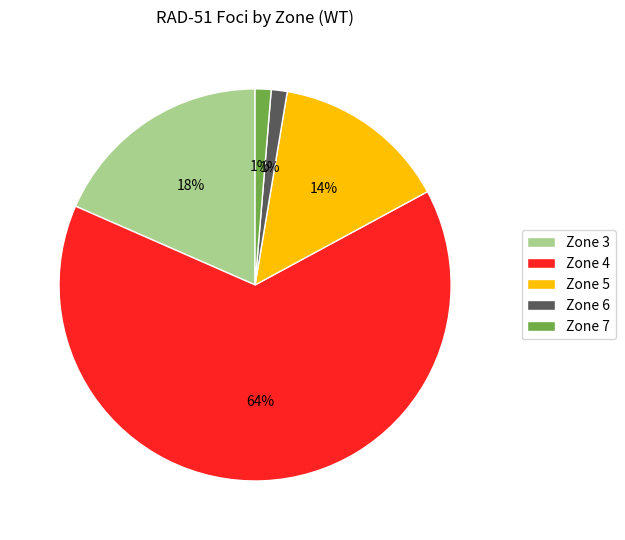

What is the ratio of the value at Zone 6 to the value at Zone 7?

1.0